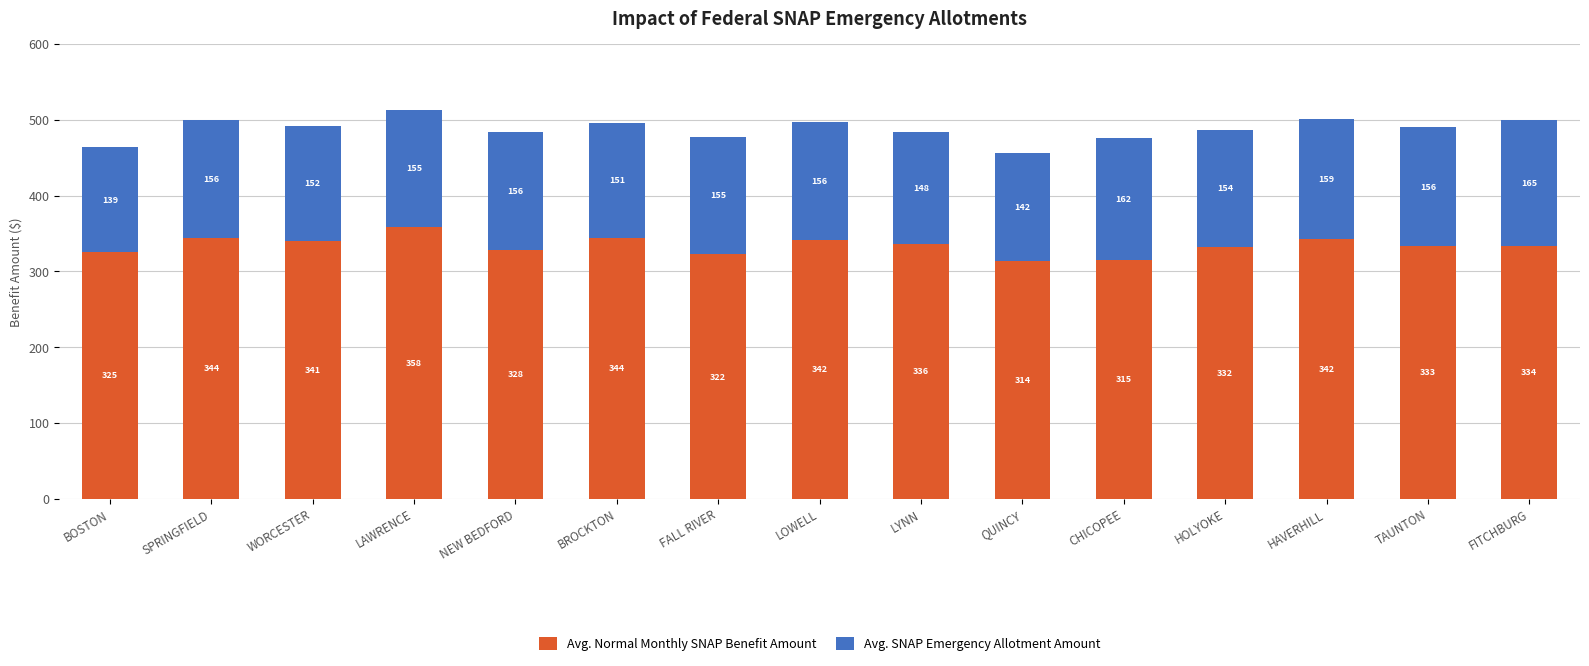

The value of Avg. Normal Monthly SNAP Benefit Amount at TAUNTON is 333.4. True or false?

True